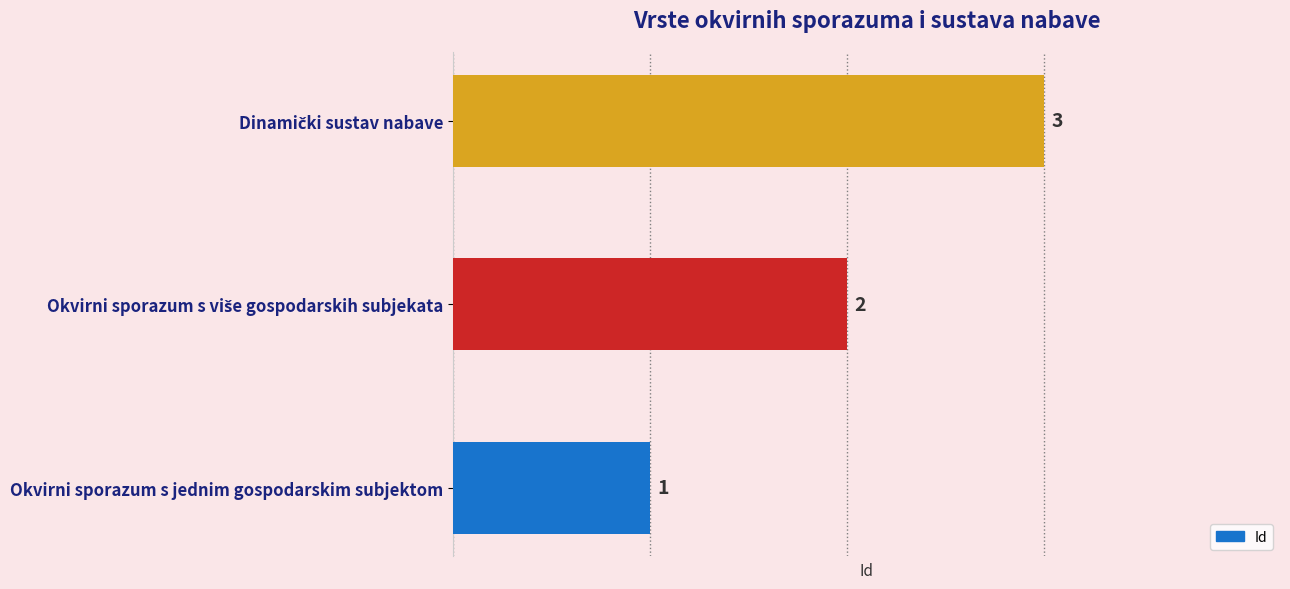

What is the maximum value shown in the chart?

3